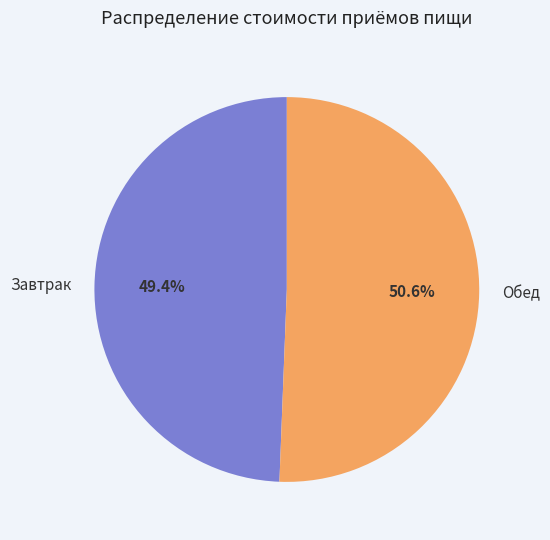

To the nearest percent, what percentage of the pie is Завтрак?

49%